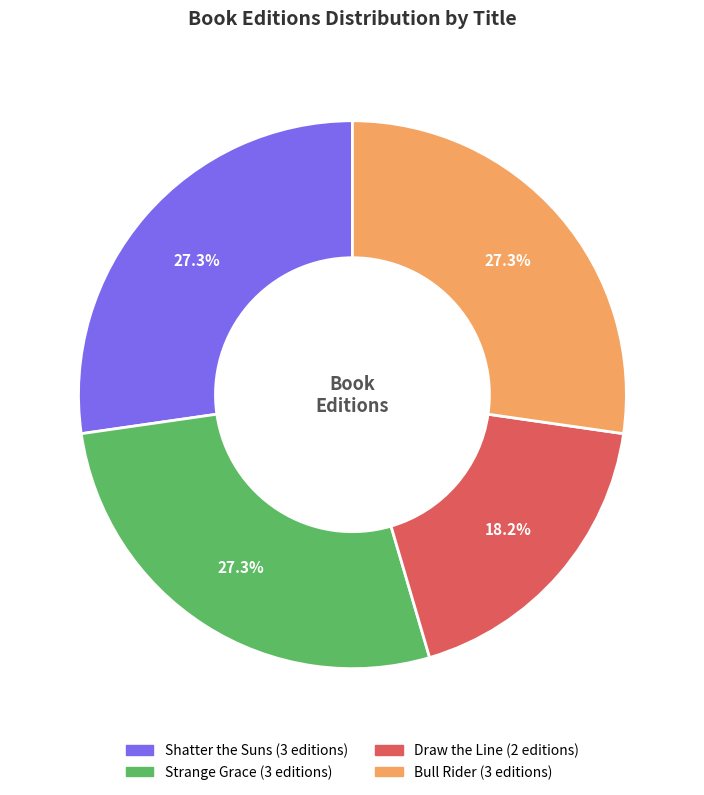

Do Shatter the Suns and Strange Grace together represent more than half of the pie?

Yes